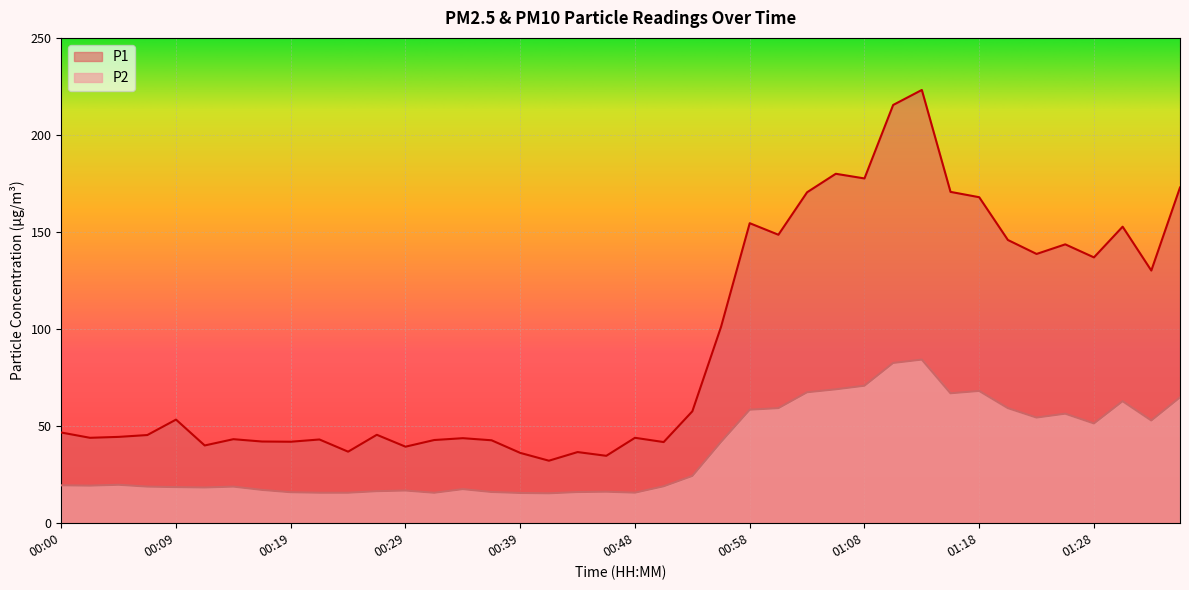

What is the sum of all P2 values?

1473.7